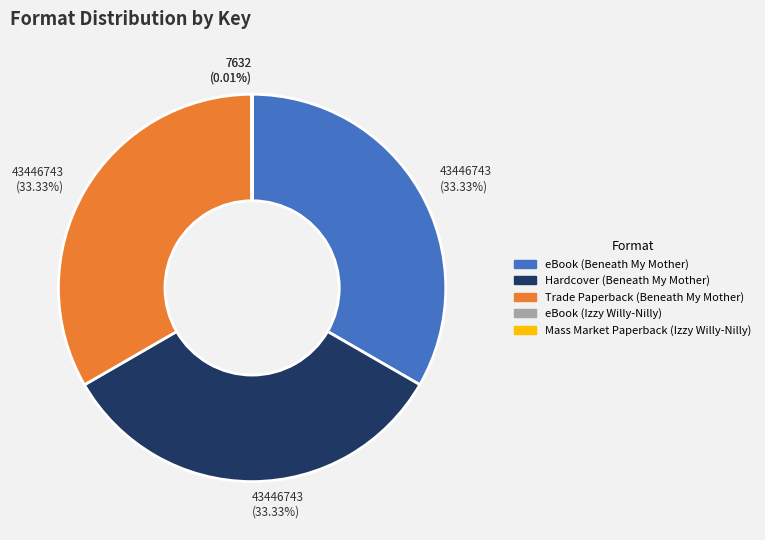

What is the ratio of the value at Trade Paperback (Beneath My Mother) to the value at eBook (Beneath My Mother)?

1.0